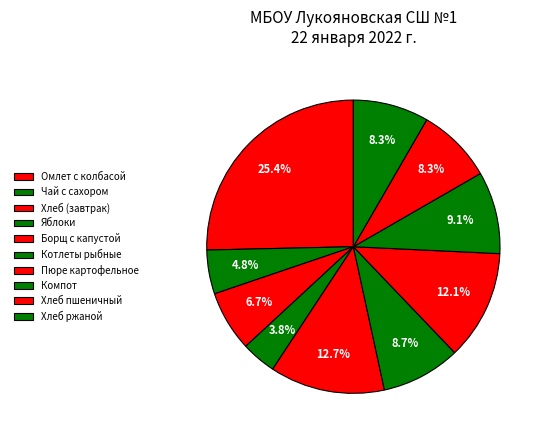

Is Пюре картофельное the majority of the pie?

No